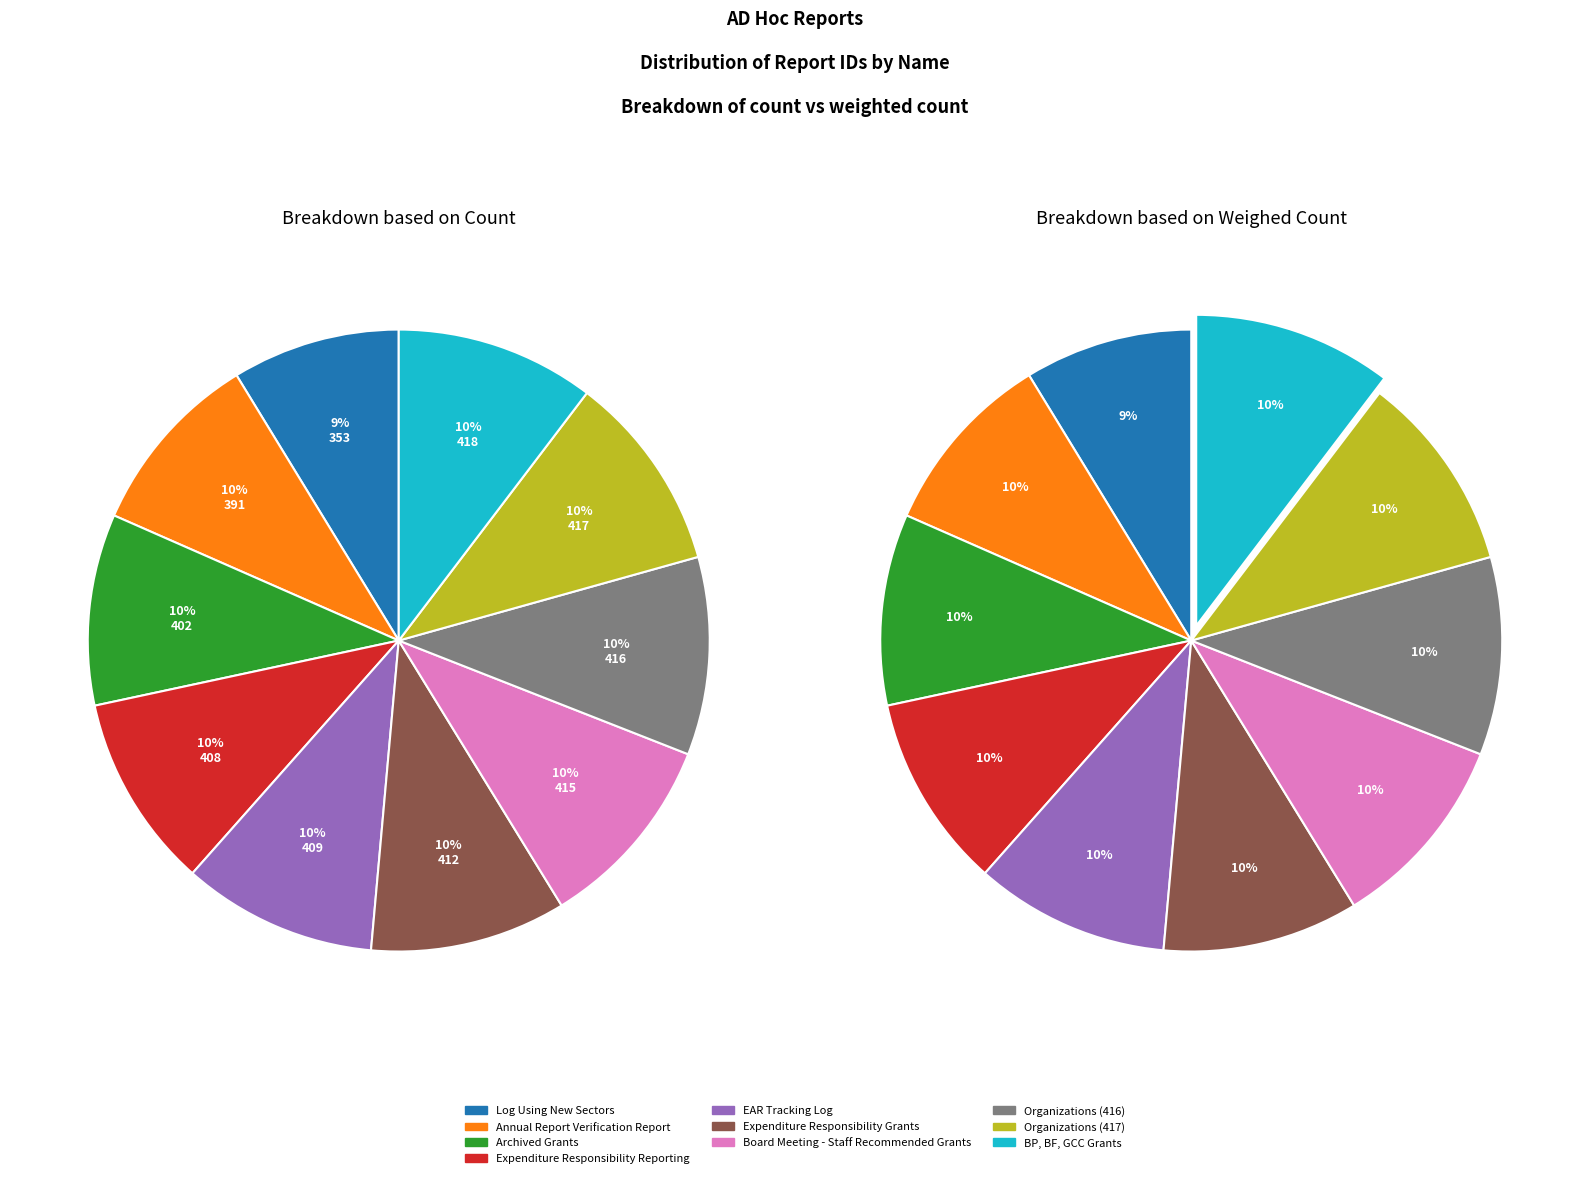

How many segments does this pie chart have?

10